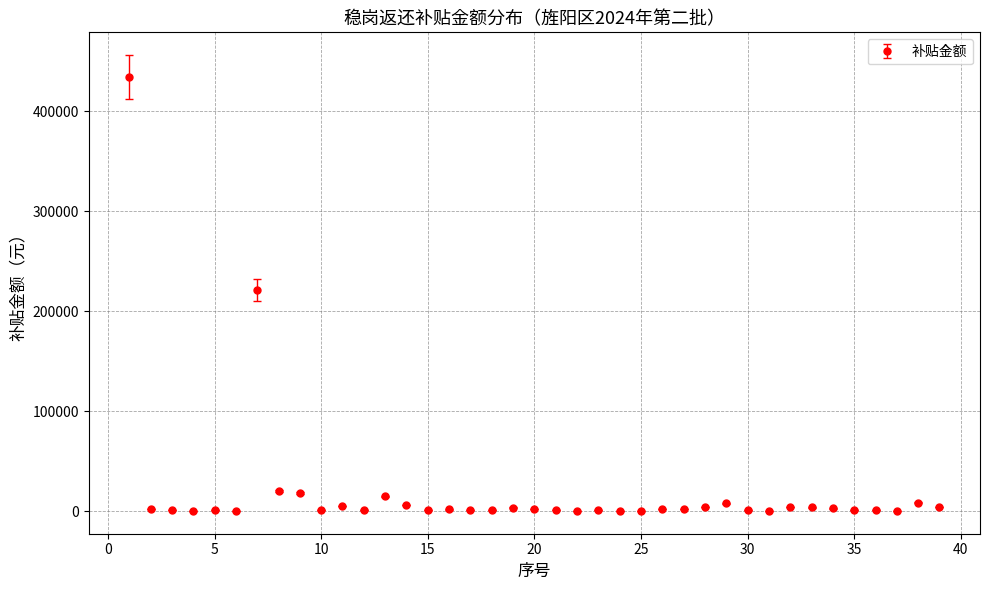

What is the average value?

20158.6